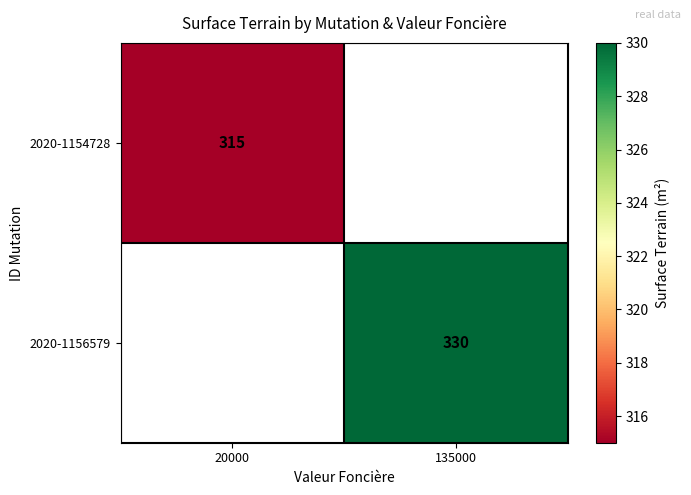

Is it true that 2020-1154728 equals 426 at 20000?

False